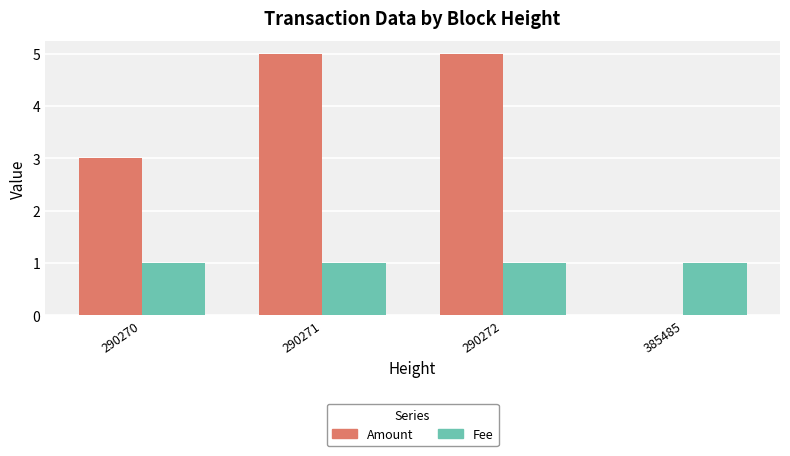

What is the total value across all series at 385485?

1